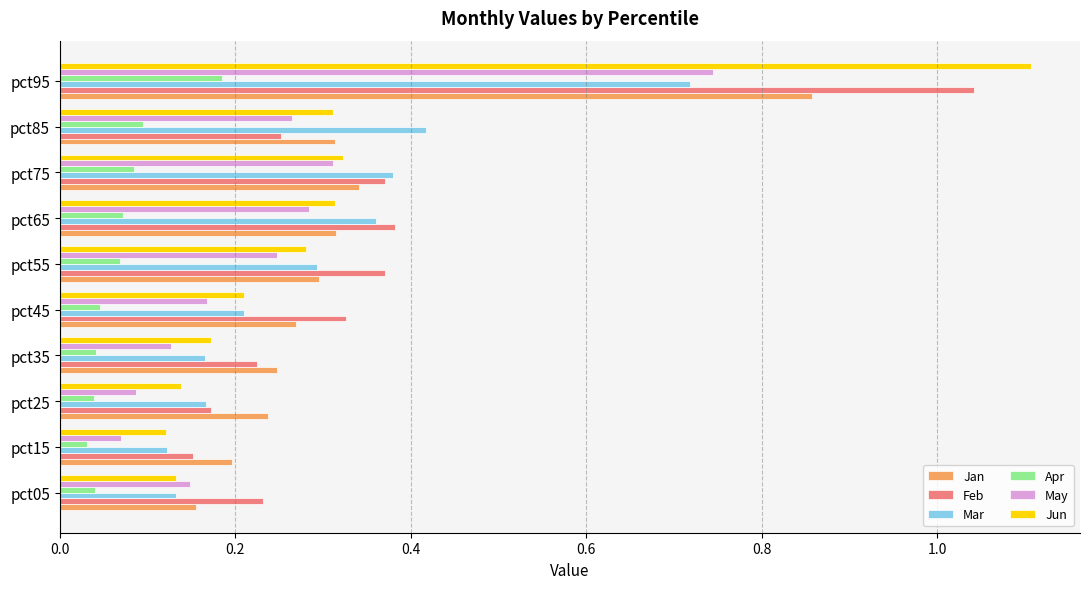

Which series has the largest total across all categories?

Feb